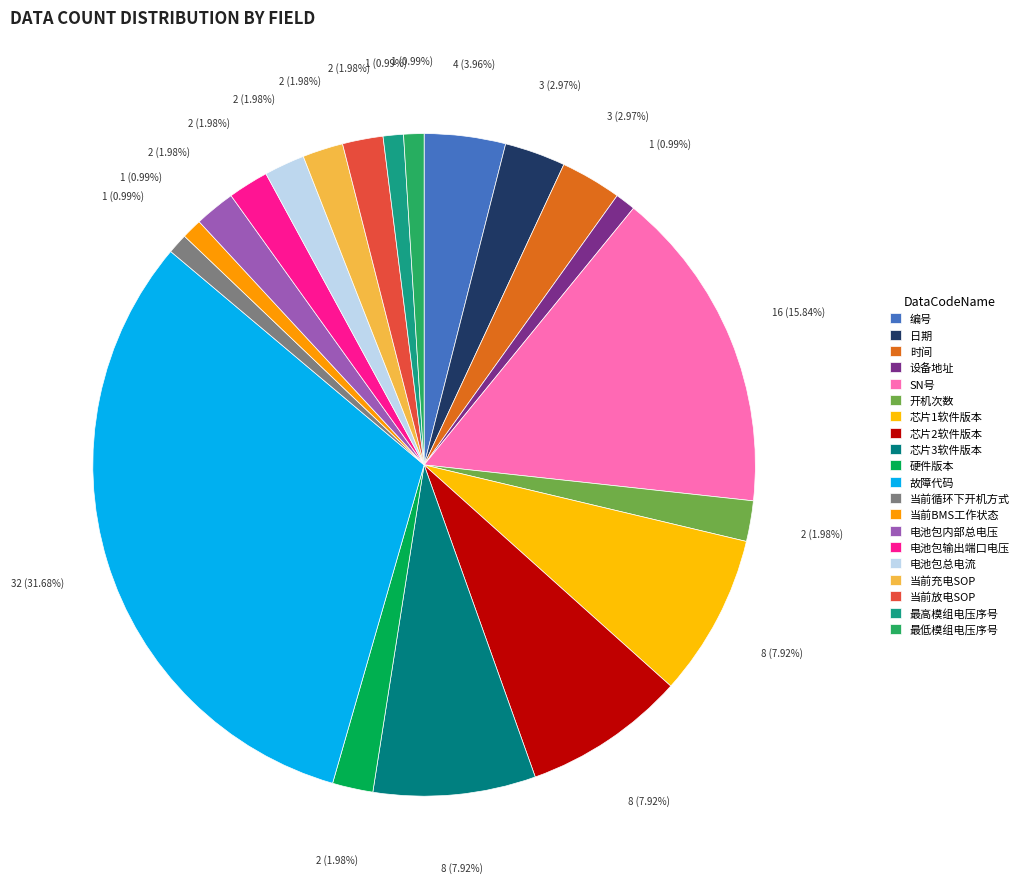

Count the number of slices in the pie.

20